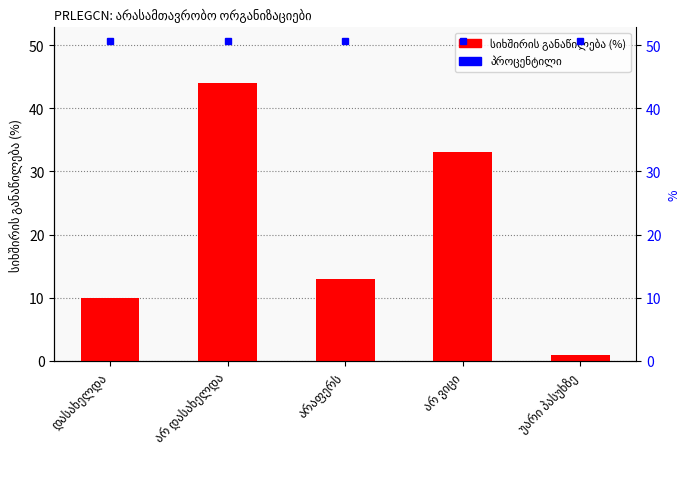

Reading left to right, transcribe all the data shown in this chart.

დასახელდა=10	არ დასახელდა=44	არაფერს=13	არ ვიცი=33	უარი პასუხზე=1